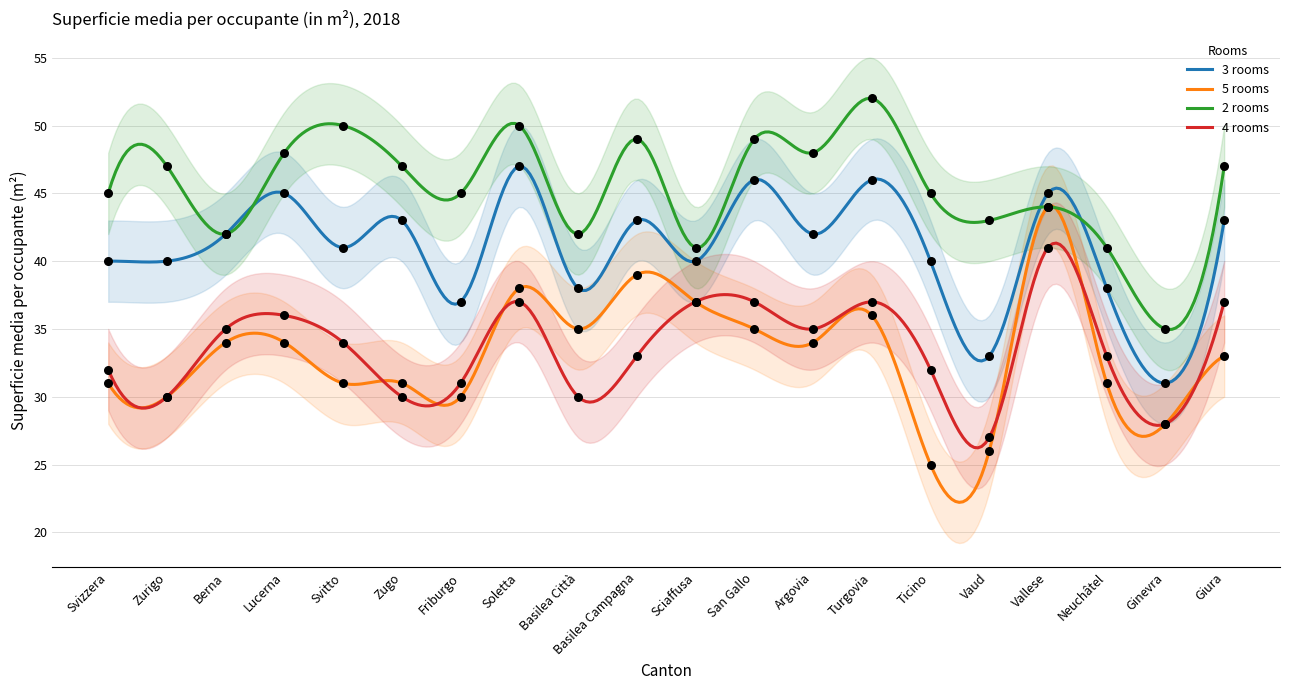

Which series has the largest total across all categories?

2 rooms